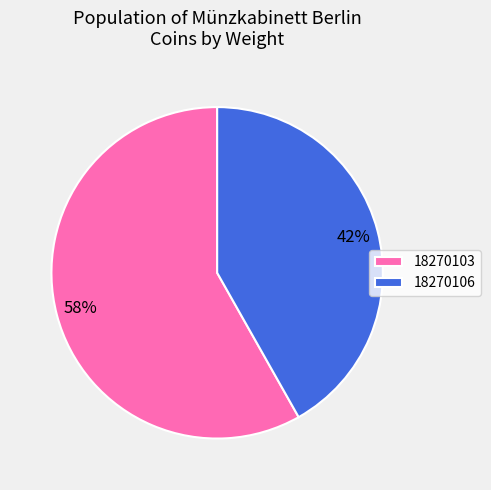

True or false: 18270103 accounts for 58% of the total.

True